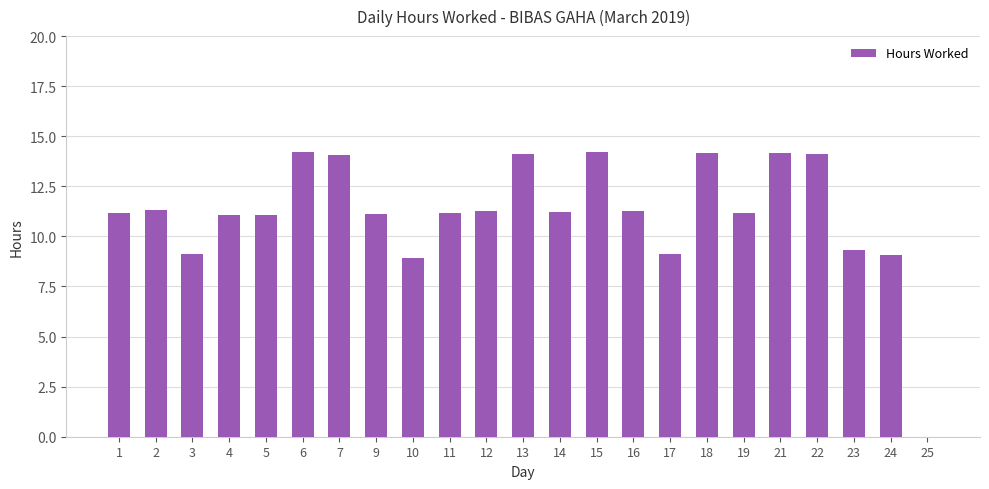

What is the greatest value displayed?

14.2